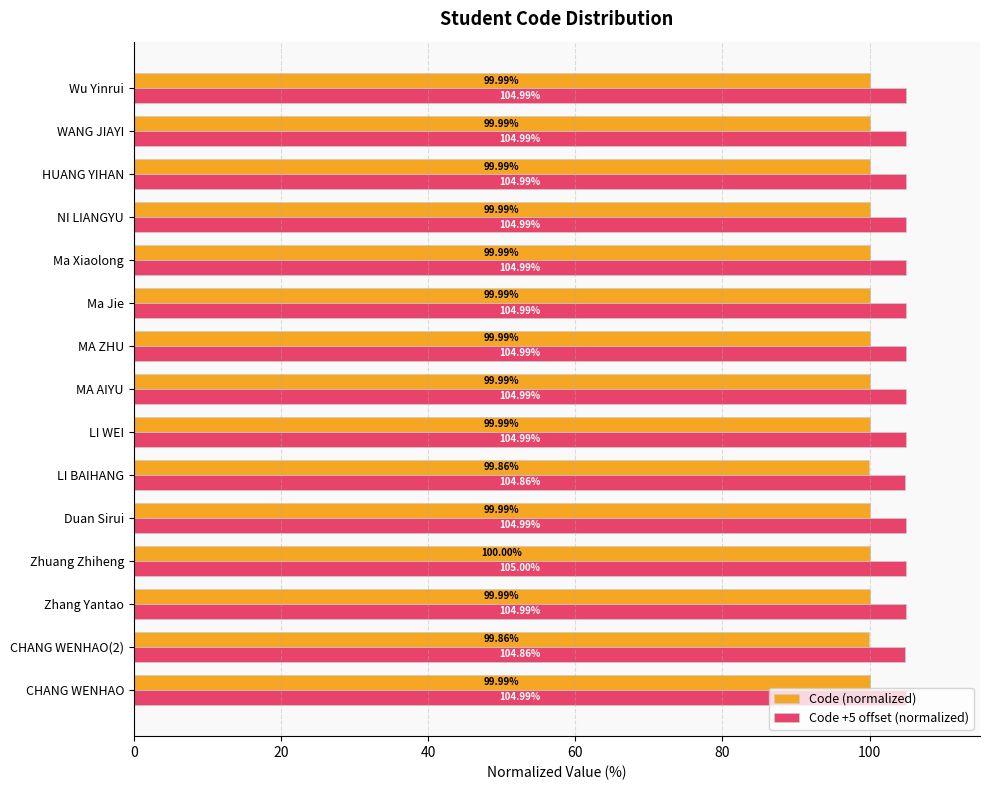

Which series has the largest total across all categories?

Code +5 offset (normalized)